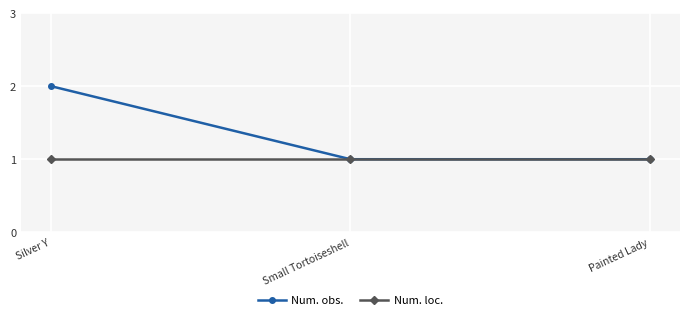

The value of Num. loc. at Painted Lady is 1. True or false?

True